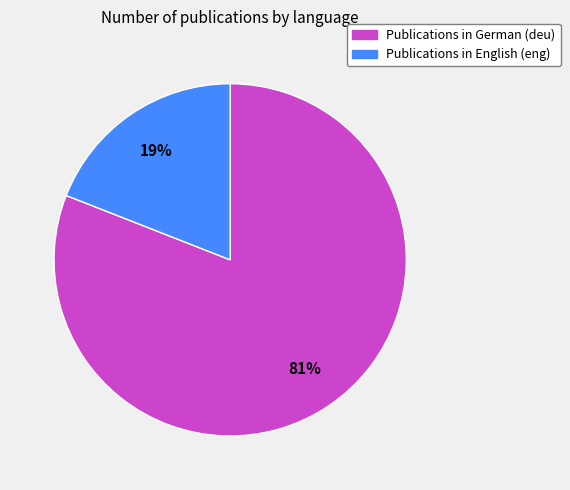

Is there any slice that represents more than half of the pie?

Yes